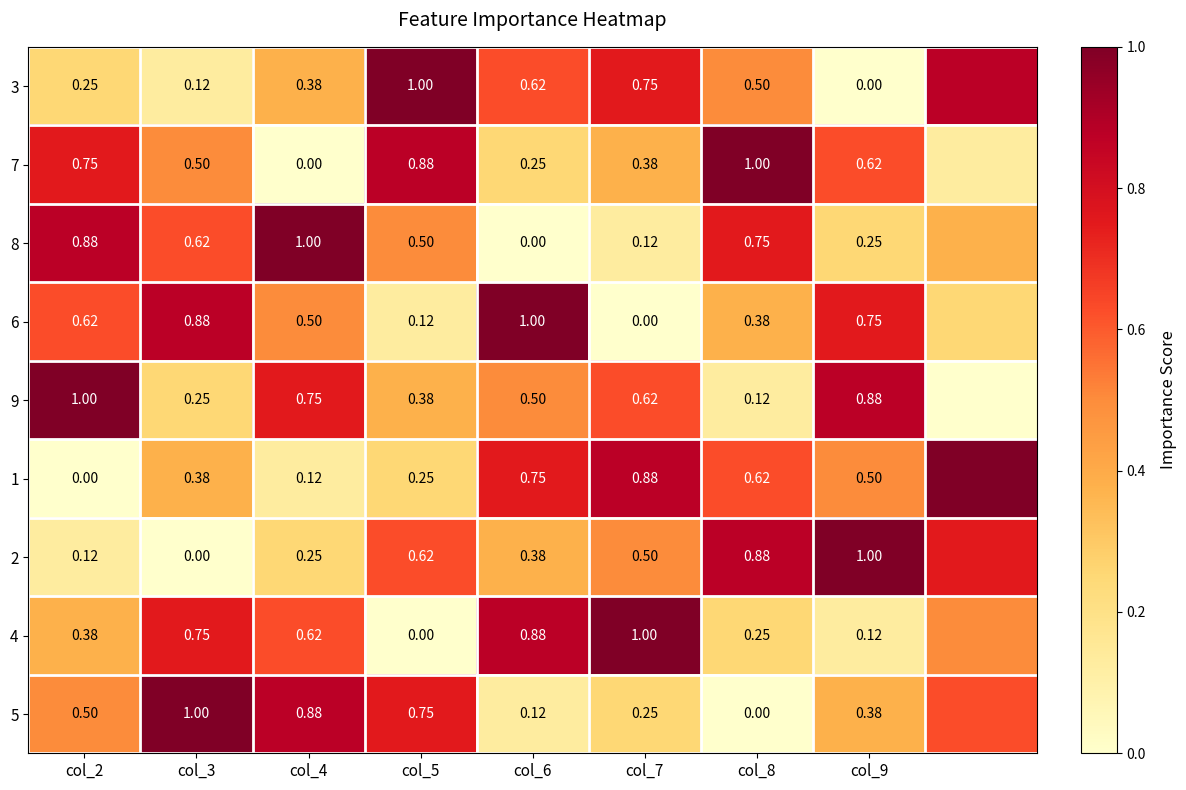

Is the value of 8 at col_2 greater than the value of 5 at col_6?

Yes